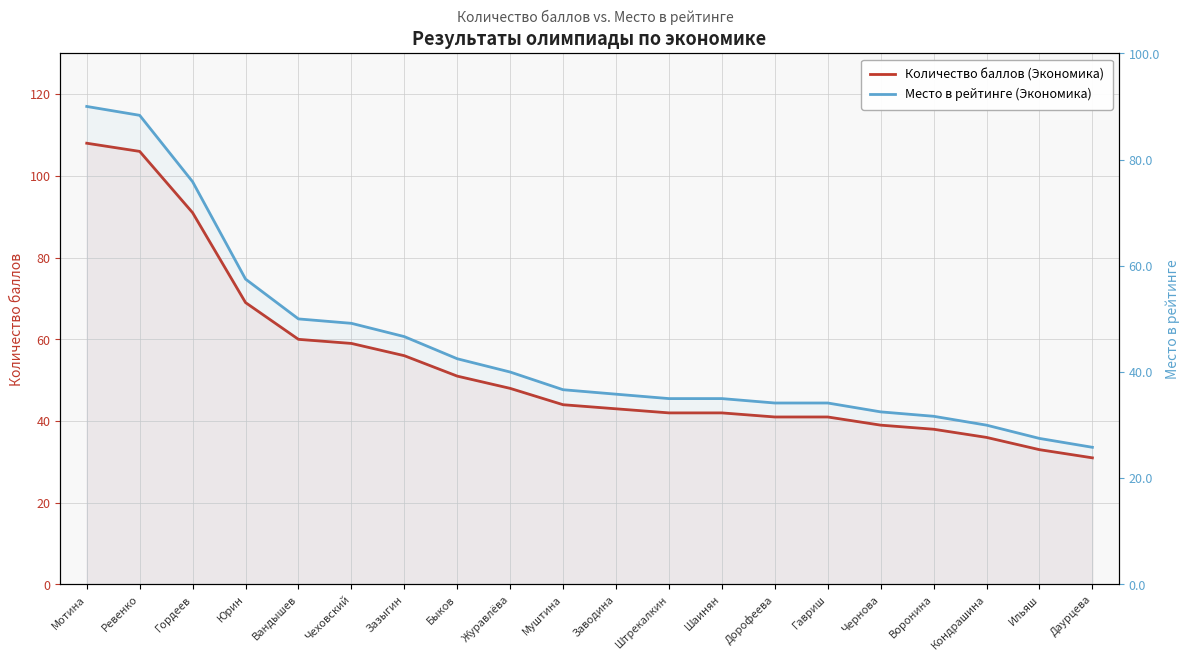

Which category has the lowest value in the Количество баллов (Экономика) series?

Даурцева